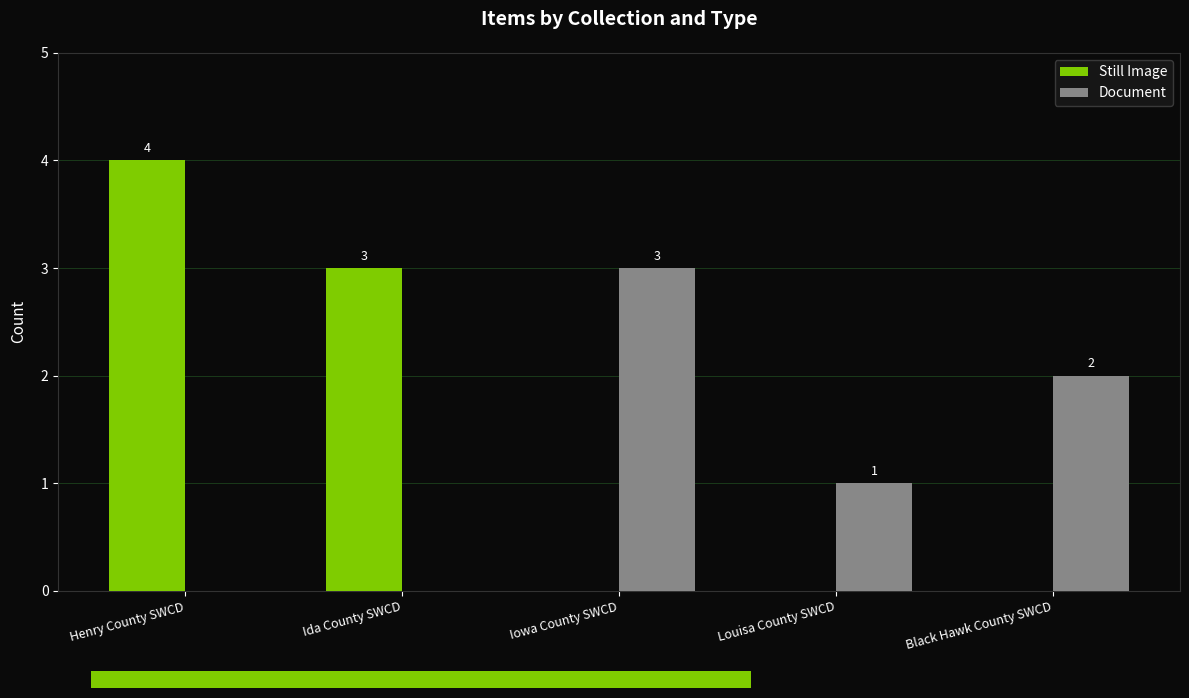

At which category is the sum across all series the highest?

Henry County SWCD